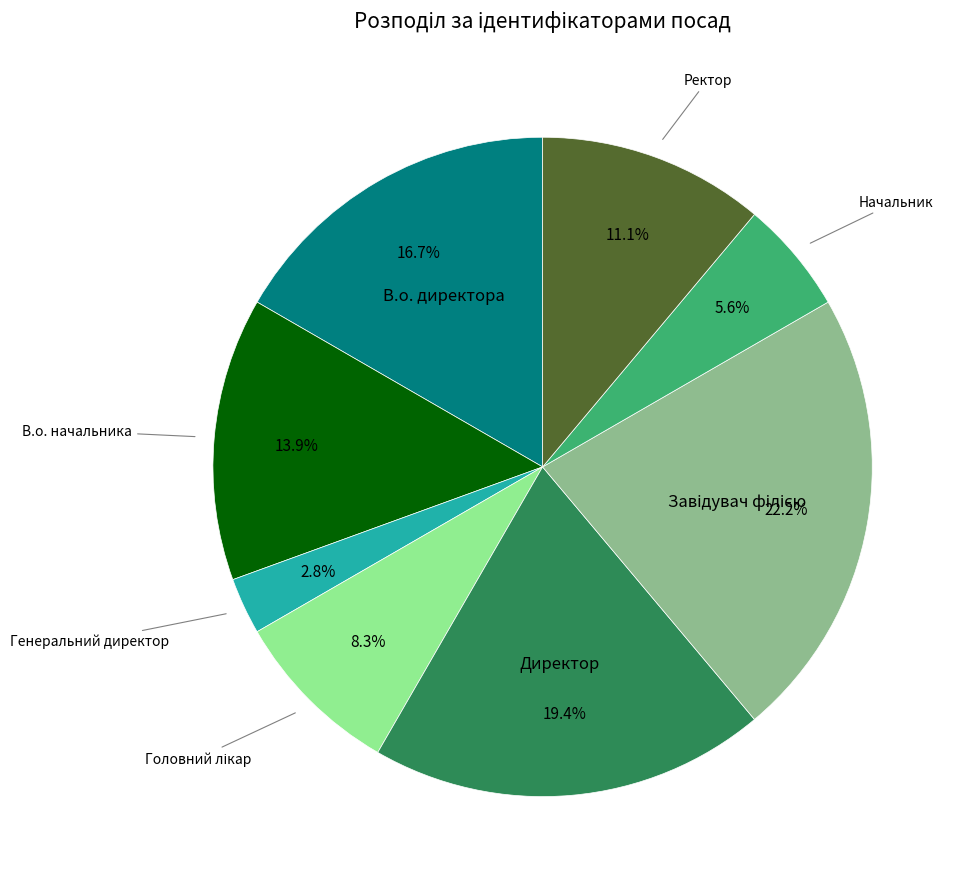

Is there a majority slice in this chart?

No